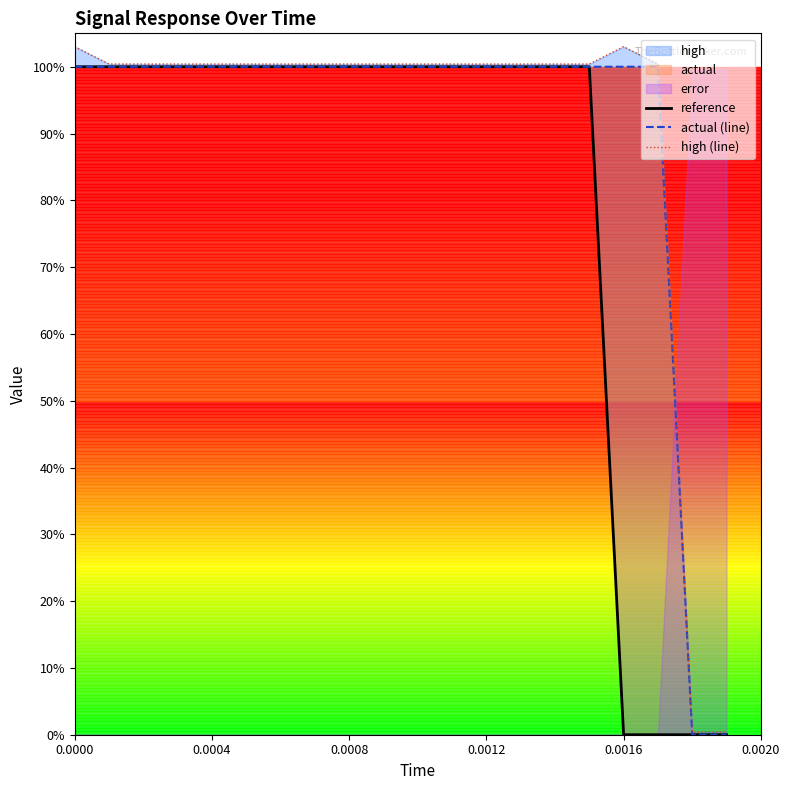

How many lines are shown in the chart?

3